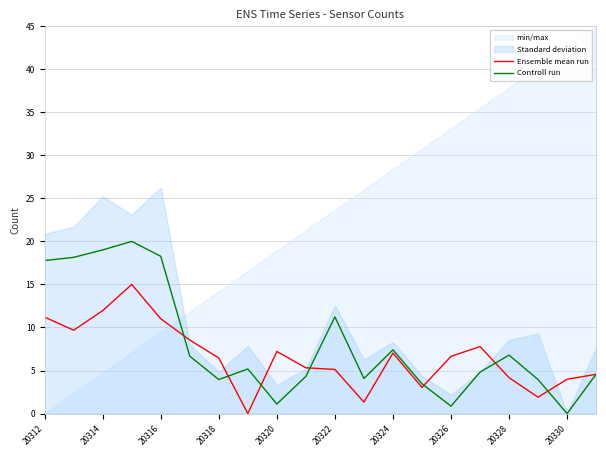

What is the maximum value for Ensemble mean run?

15.0